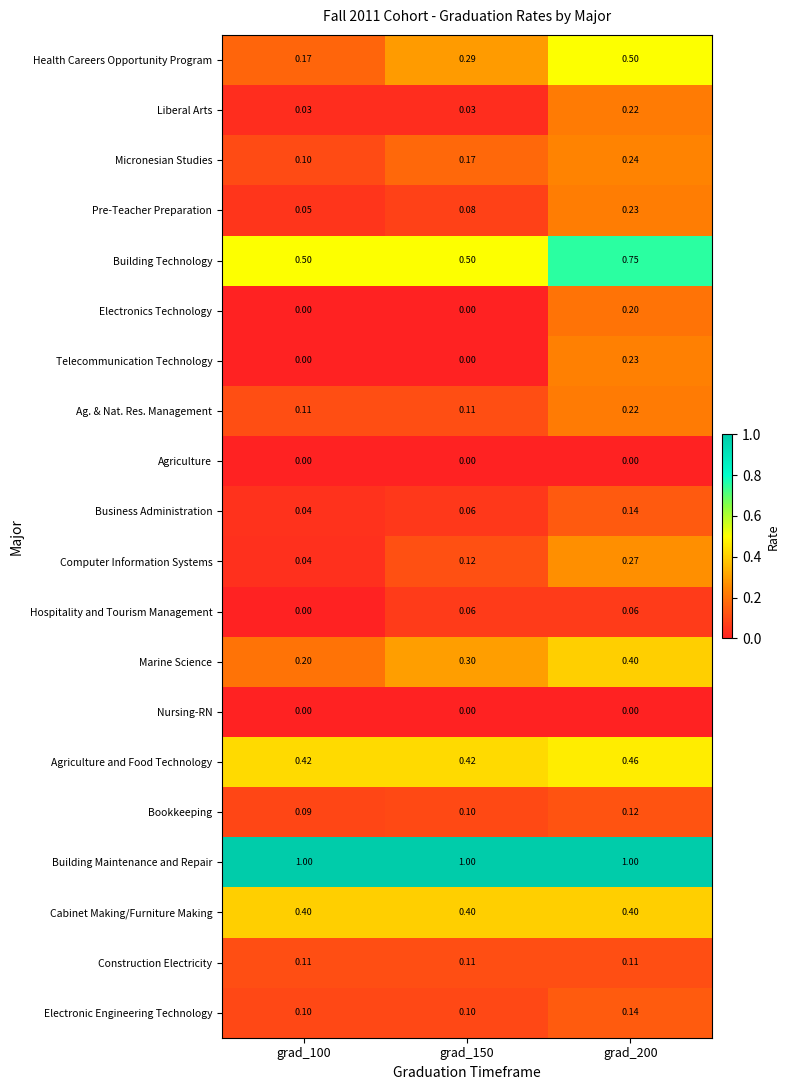

Which series has the widest spread of values?

Health Careers Opportunity Program